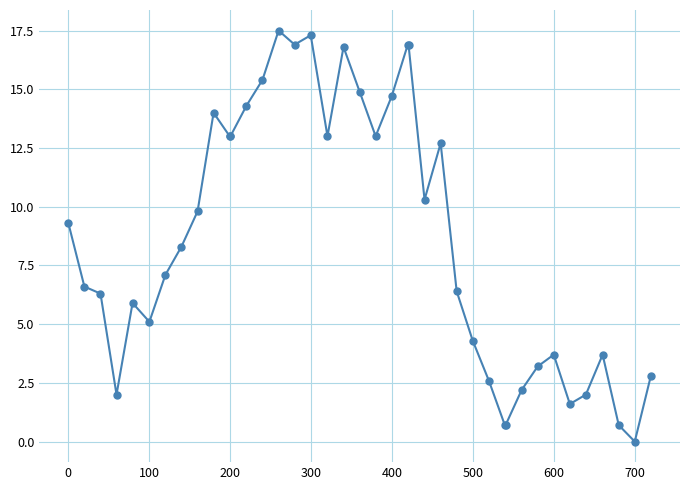

True or false: the data has more than 0 interior local peaks.

True